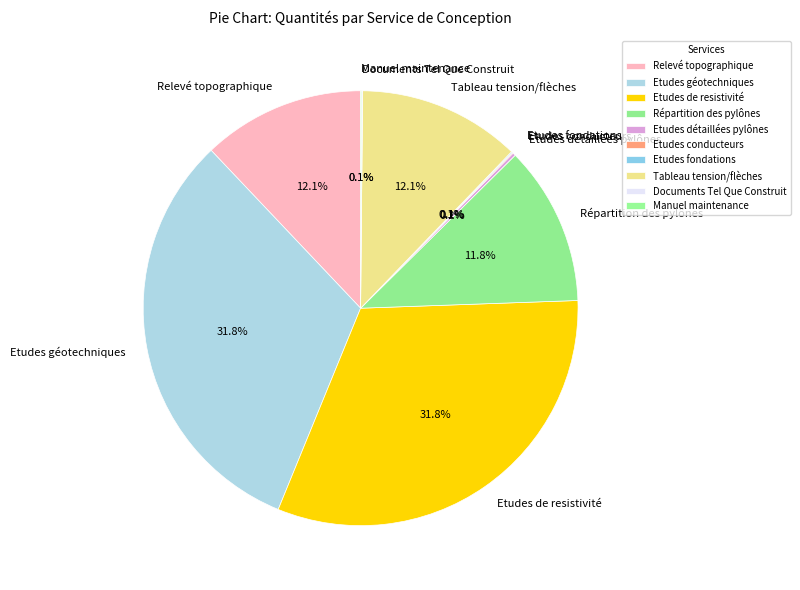

Does any single category account for the majority?

No